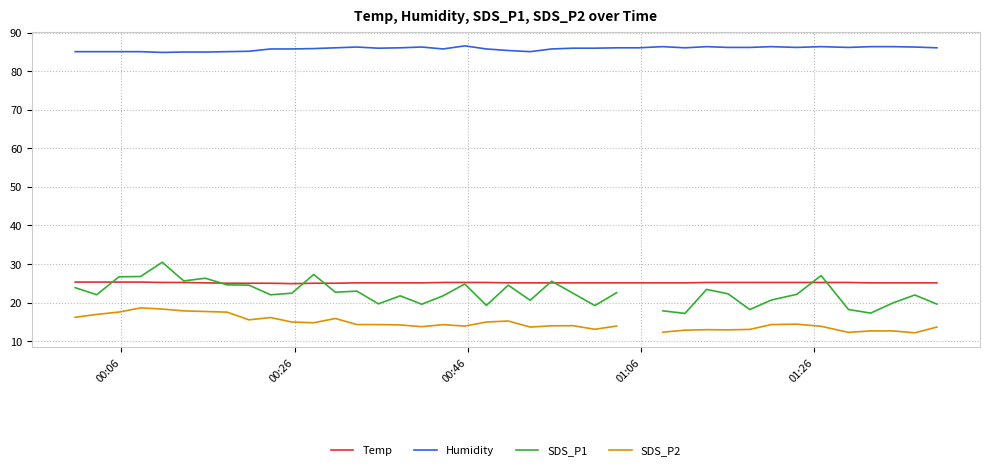

What are all the series names shown in the legend?

Temp, Humidity, SDS_P1, SDS_P2